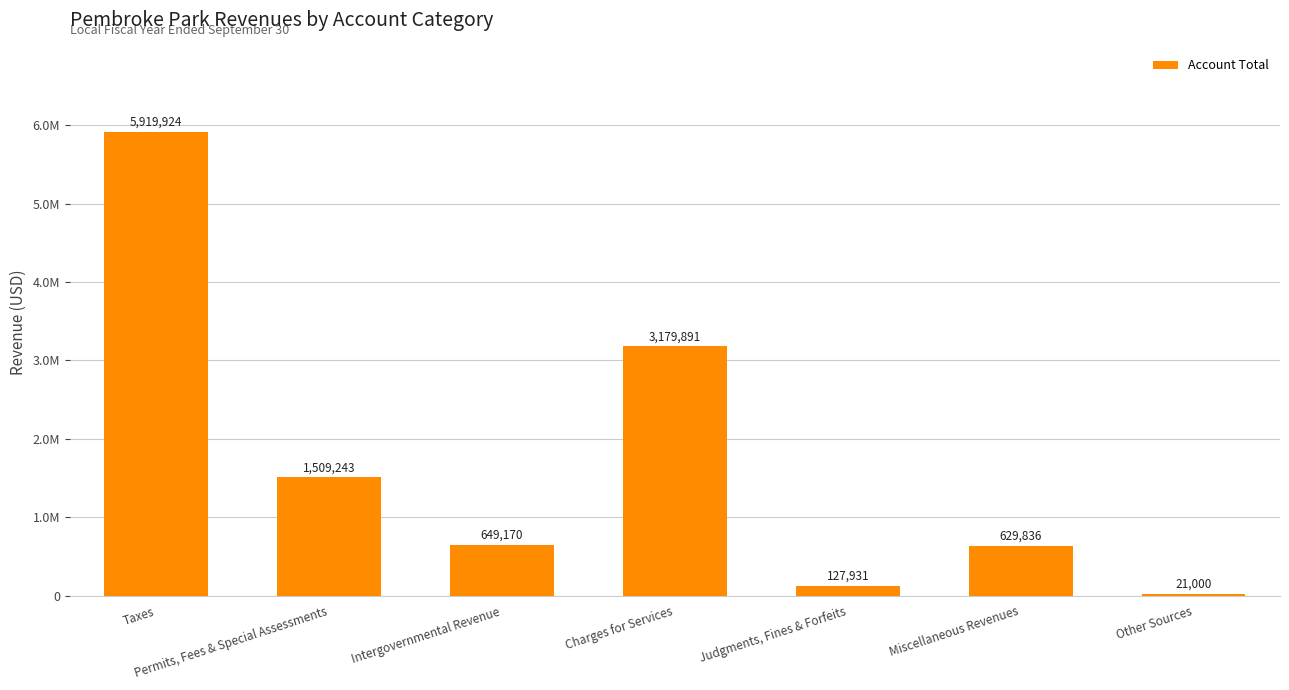

What is the greatest value displayed?

5919924